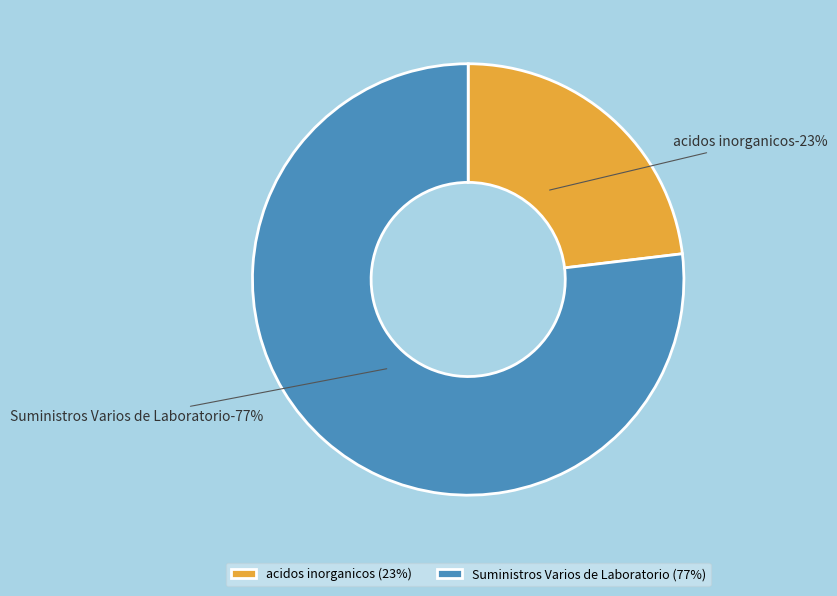

What percentage do Suministros Varios de Laboratorio and acidos inorganicos together represent?

100.0%